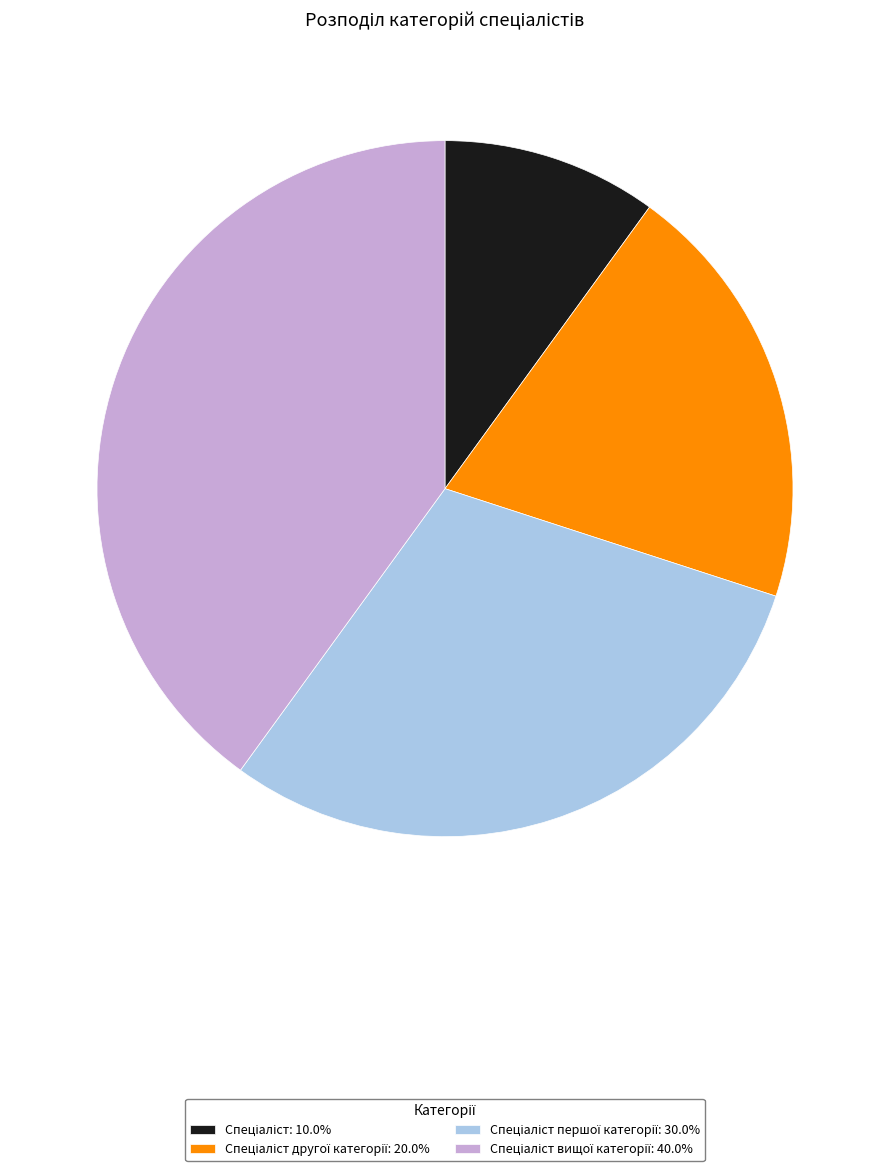

Count the number of slices in the pie.

4